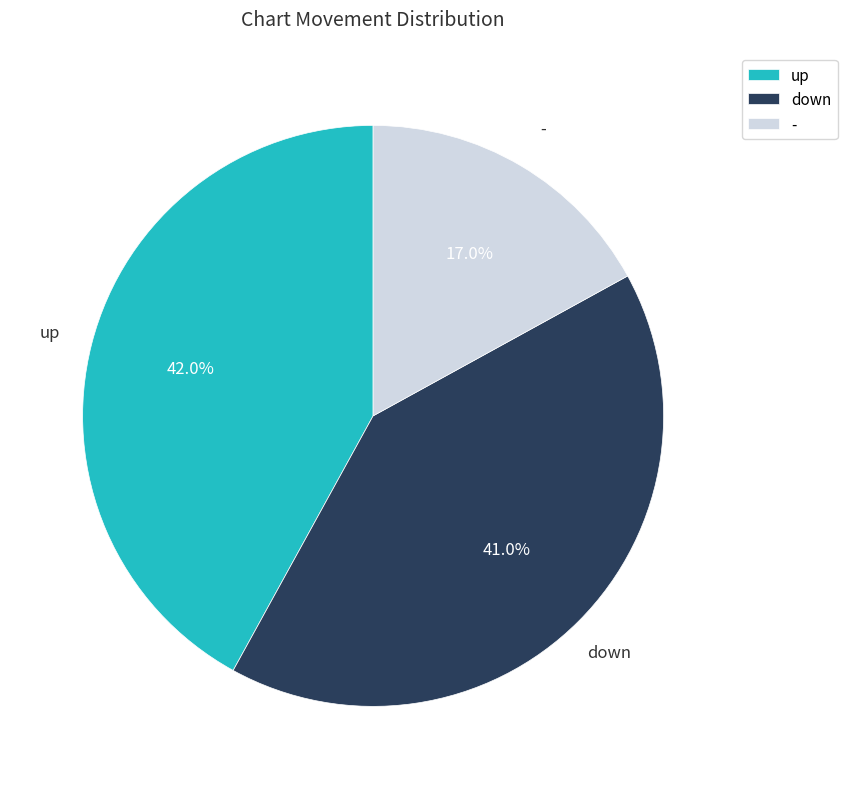

Rank the categories by value from highest to lowest.

up, down, -